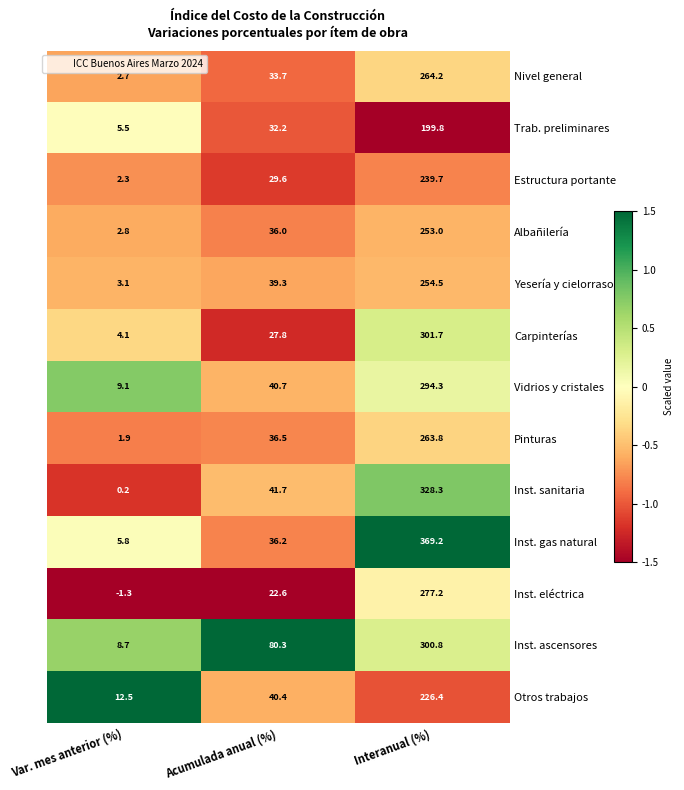

The value of Inst. ascensores at Interanual (%) is 300.8. True or false?

True